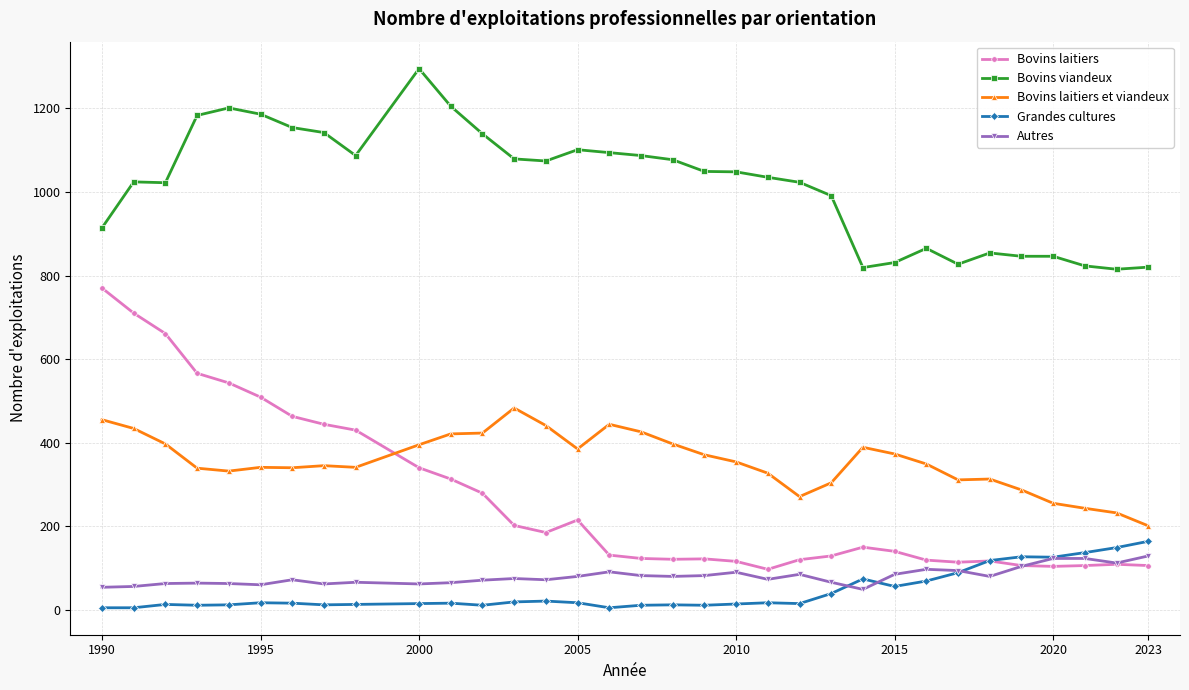

True or false: Autres and Bovins viandeux cross at least once.

False